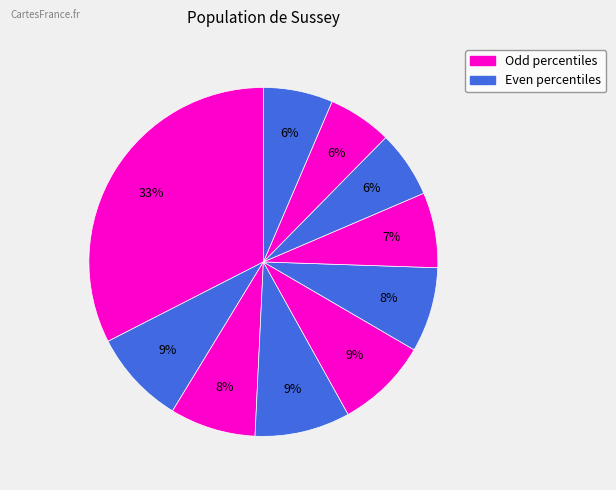

Count the number of slices in the pie.

10